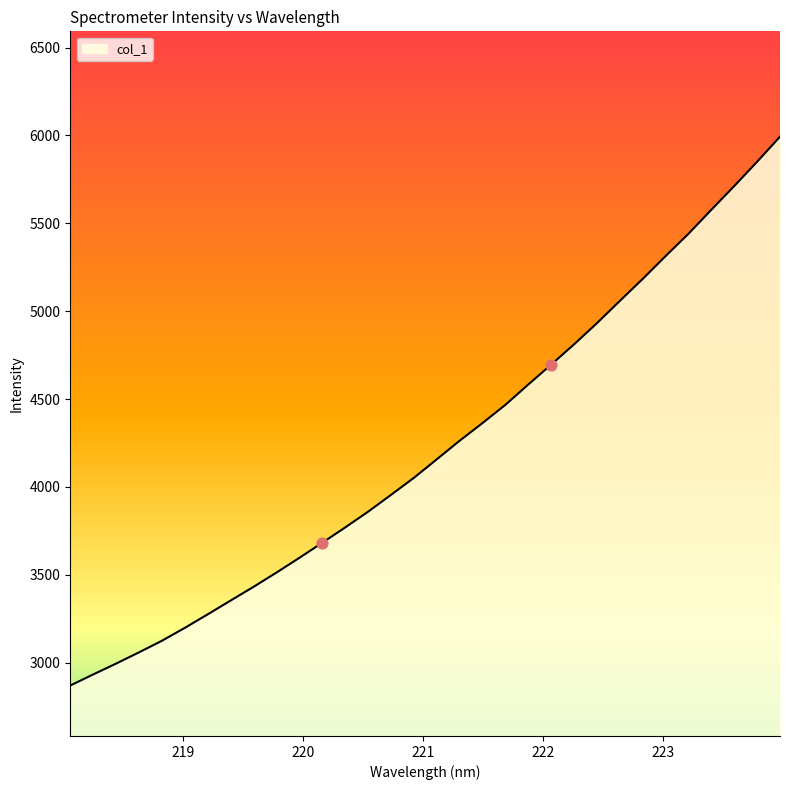

What is the minimum value shown in the chart?

2870.2